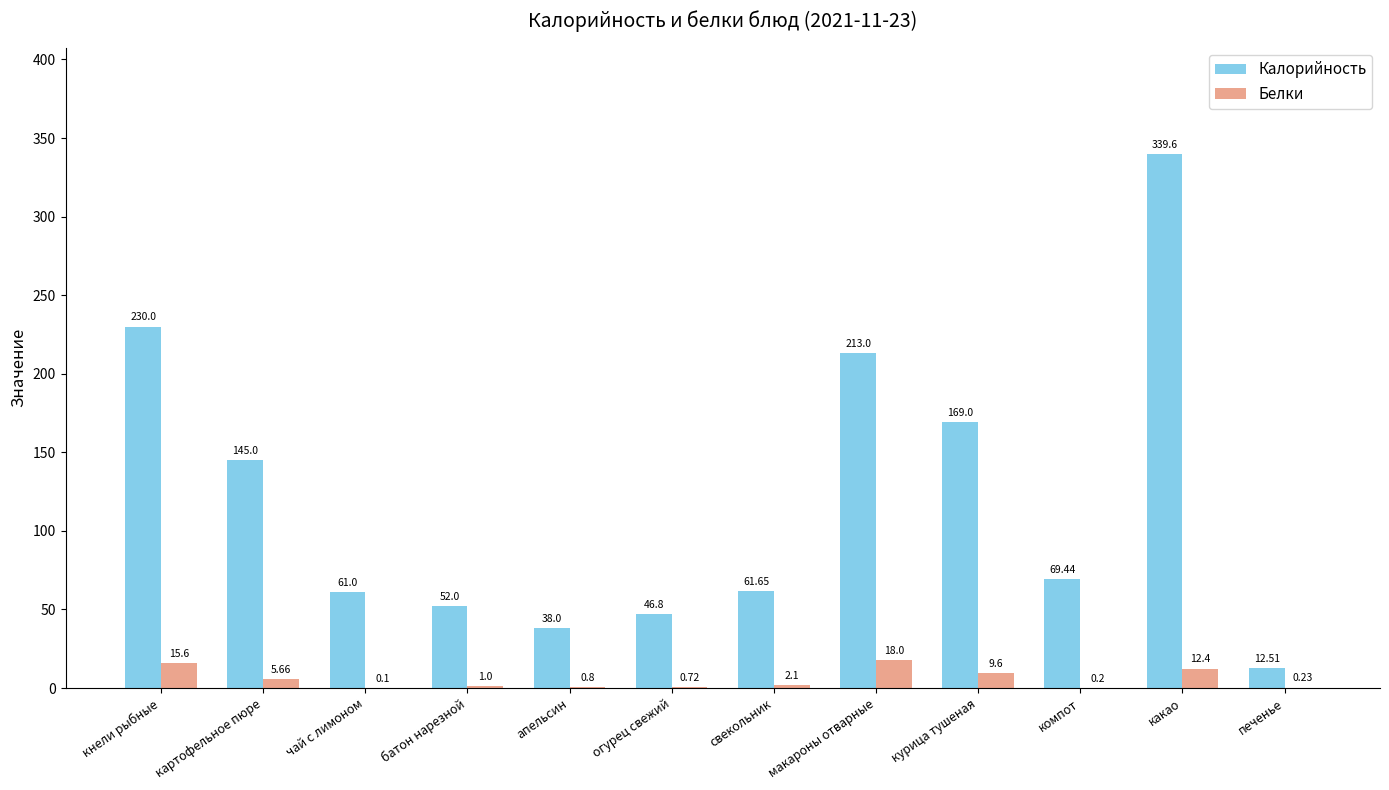

The Белки series shows 1.0 at батон нарезной. True or false?

True